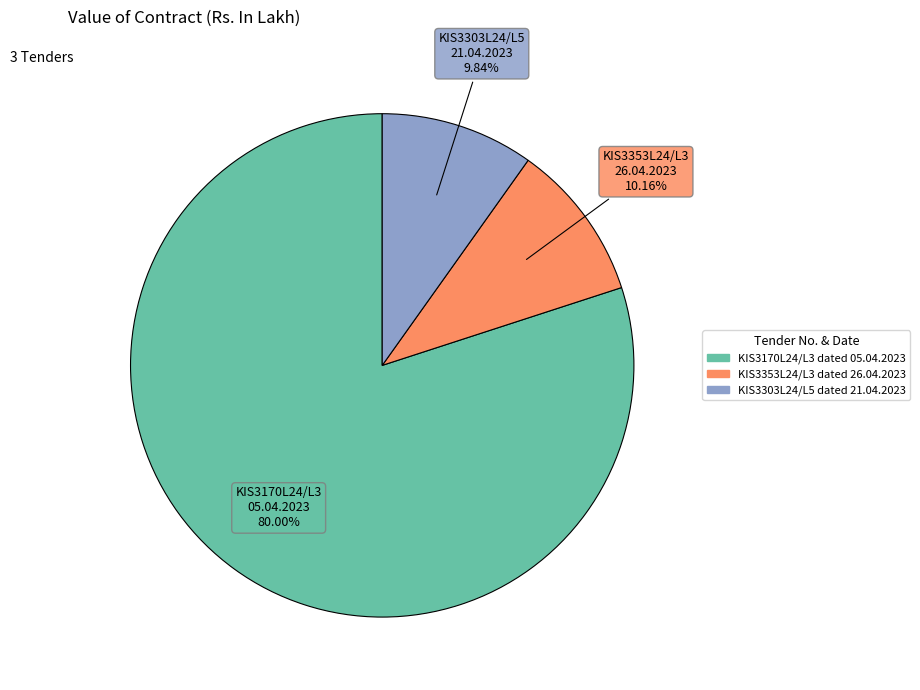

Between KIS3170L24/L3 dated 05.04.2023 and KIS3303L24/L5 dated 21.04.2023, which is larger?

KIS3170L24/L3 dated 05.04.2023